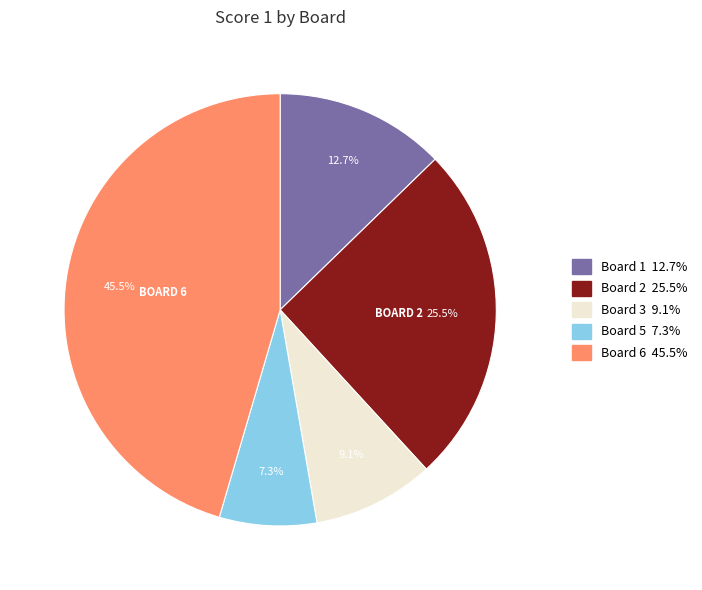

What is the ratio of the value at Board 2 25.5% to the value at Board 1 12.7%?

2.0